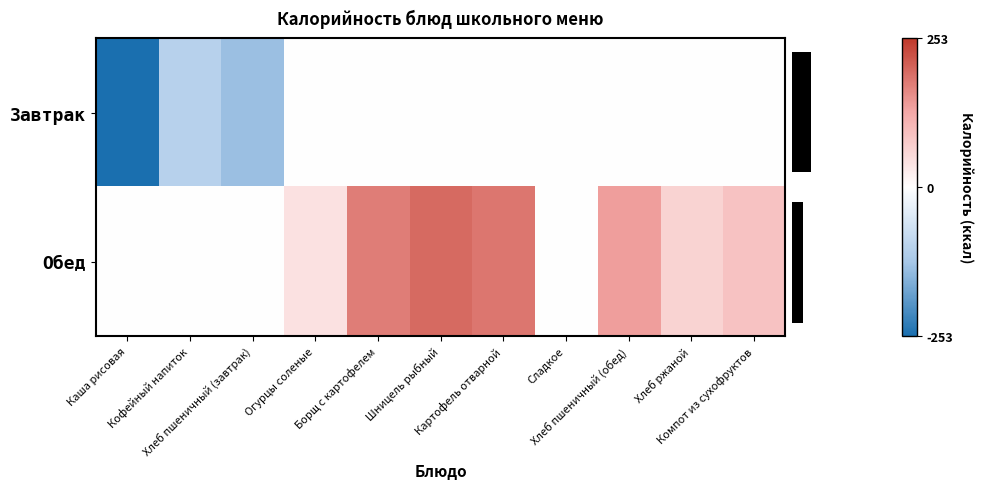

Which series has the widest spread of values?

row_0